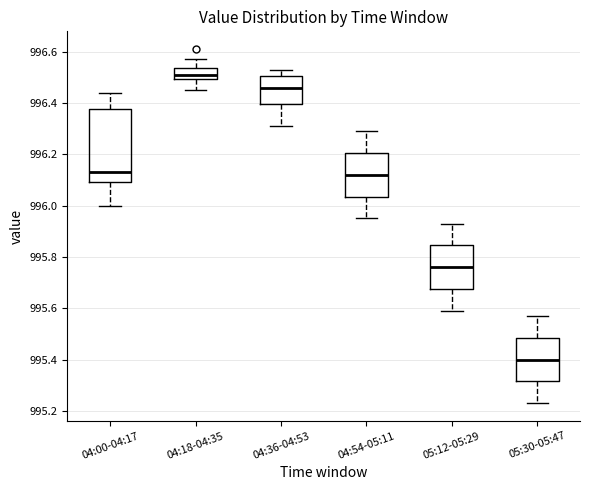

Reading left to right, read every box against the y-axis: the position of its median line, the range the box covers, and the ends of its whiskers. The values are not printed on the chart, so give them approximately, as read against the axis.

04:00-04:17: median 996.14, box 996.10 to 996.38, whiskers 996.00 to 996.44
04:18-04:35: median 996.52, box 996.50 to 996.54, whiskers 996.46 to 996.58
04:36-04:53: median 996.46, box 996.40 to 996.50, whiskers 996.32 to 996.54
04:54-05:11: median 996.12, box 996.04 to 996.20, whiskers 995.96 to 996.30
05:12-05:29: median 995.76, box 995.68 to 995.84, whiskers 995.60 to 995.94
05:30-05:47: median 995.40, box 995.32 to 995.48, whiskers 995.24 to 995.58